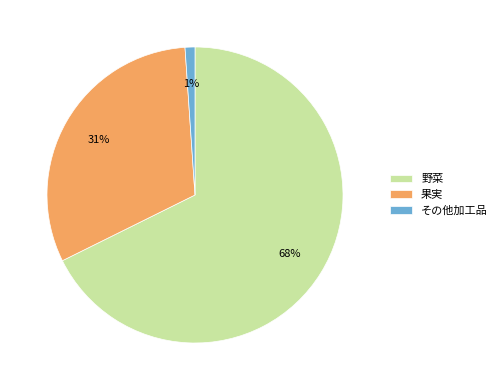

Rank the categories by value from highest to lowest.

野菜, 果実, その他加工品